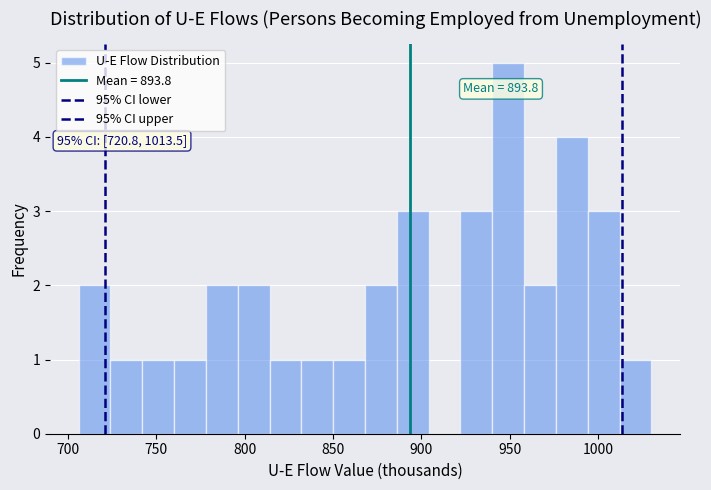

Read against the x-axis, roughly where is the centre of the tallest bar?

950